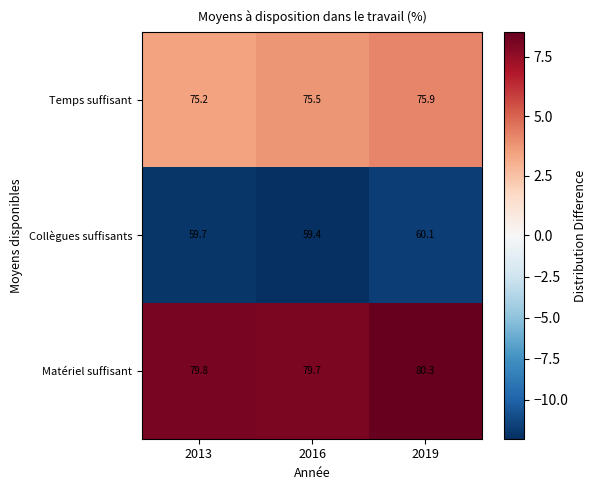

What is the average value of the Temps suffisant series?

75.5